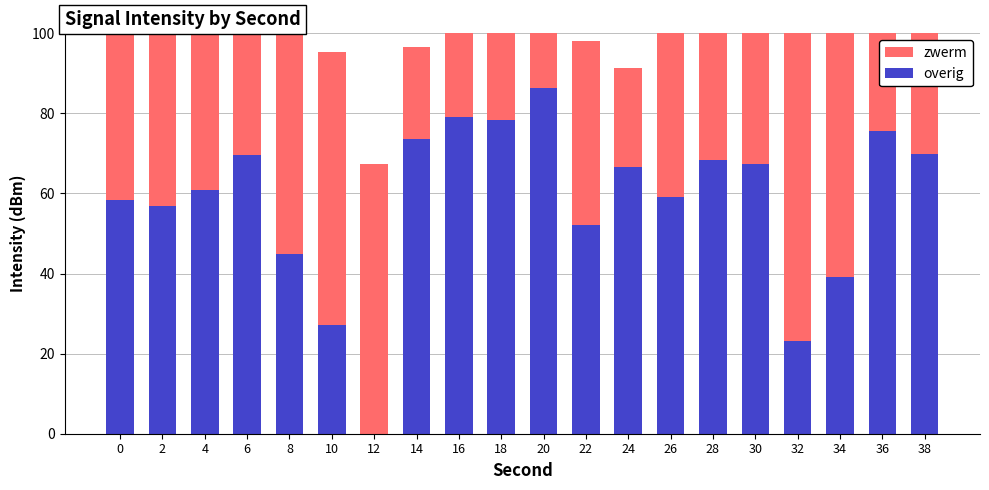

Which category has the lowest value in the zwerm series?

14